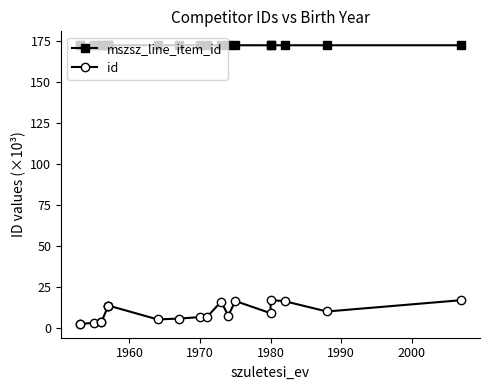

How many series are shown in this chart?

2